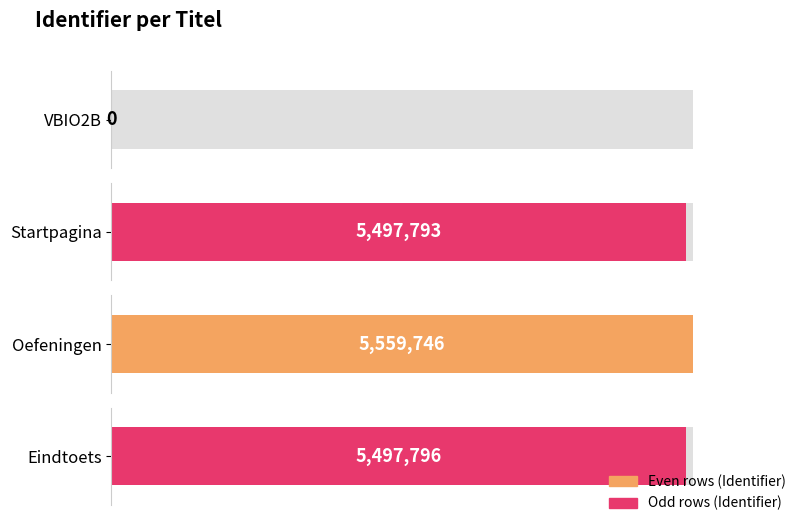

Rank the categories by value from highest to lowest.

Oefeningen, Eindtoets, Startpagina, VBIO2B